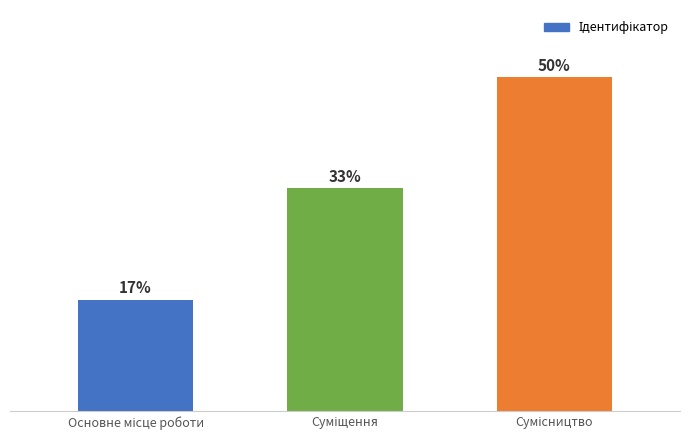

True or false: the data shows 0 at Основне місце роботи.

False